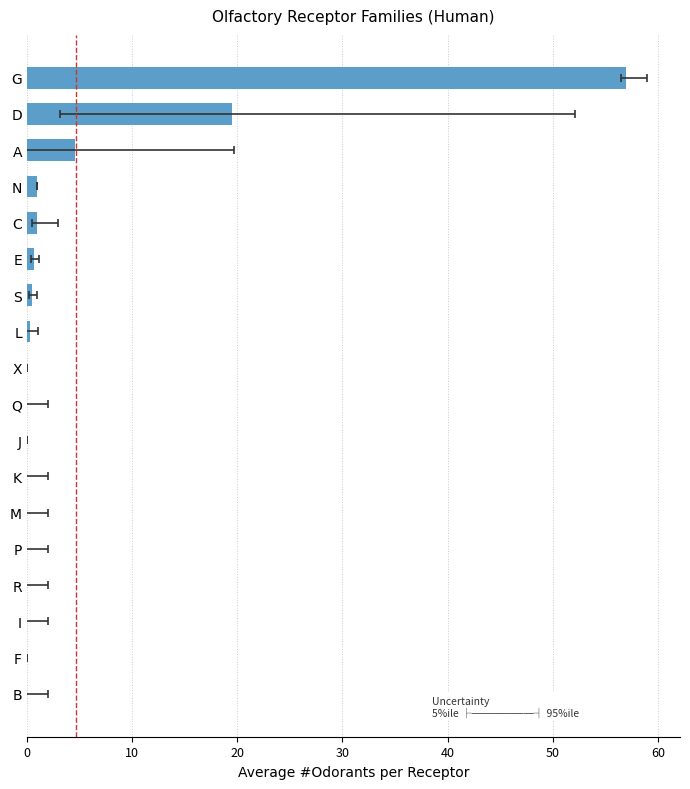

What is the greatest value displayed?

57.0